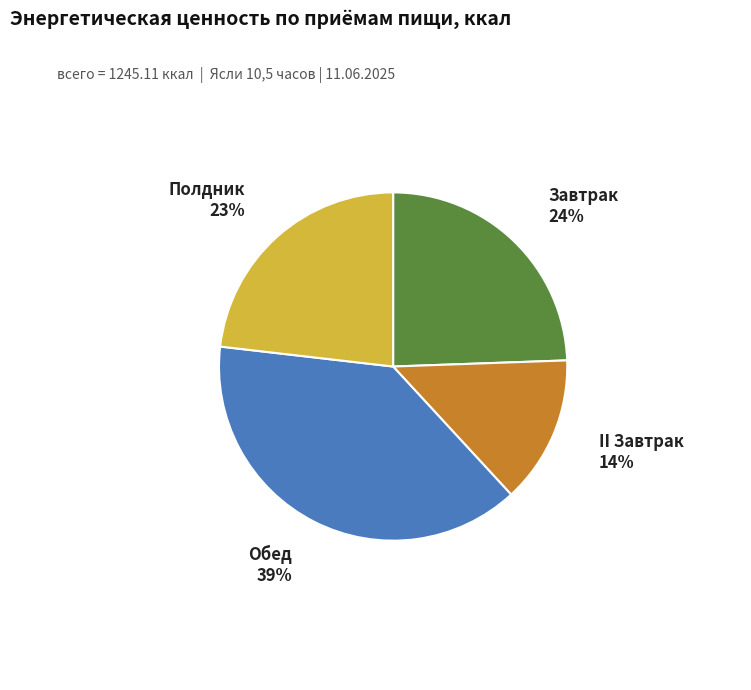

Do Полдник and Завтрак together represent more than half of the pie?

No